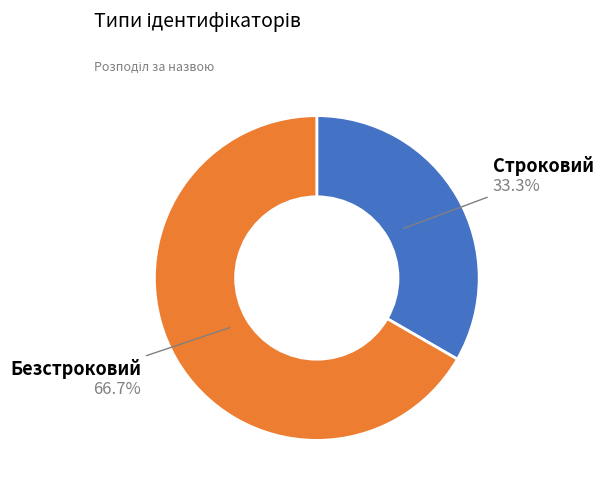

Does any single category account for the majority?

Yes